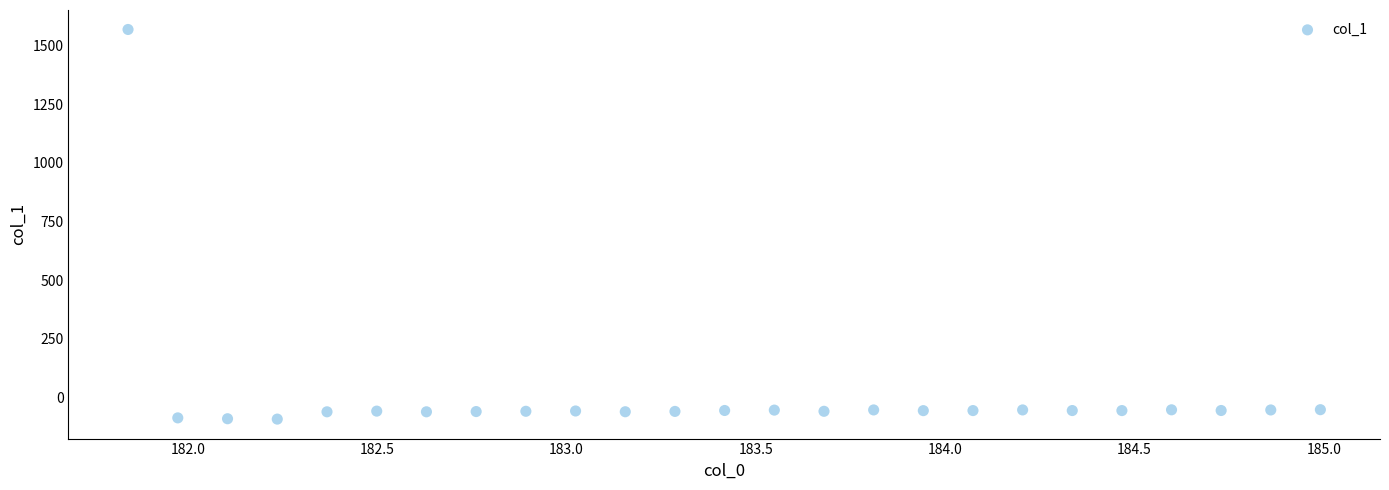

What is the range of Y values (max minus min)?

1662.6